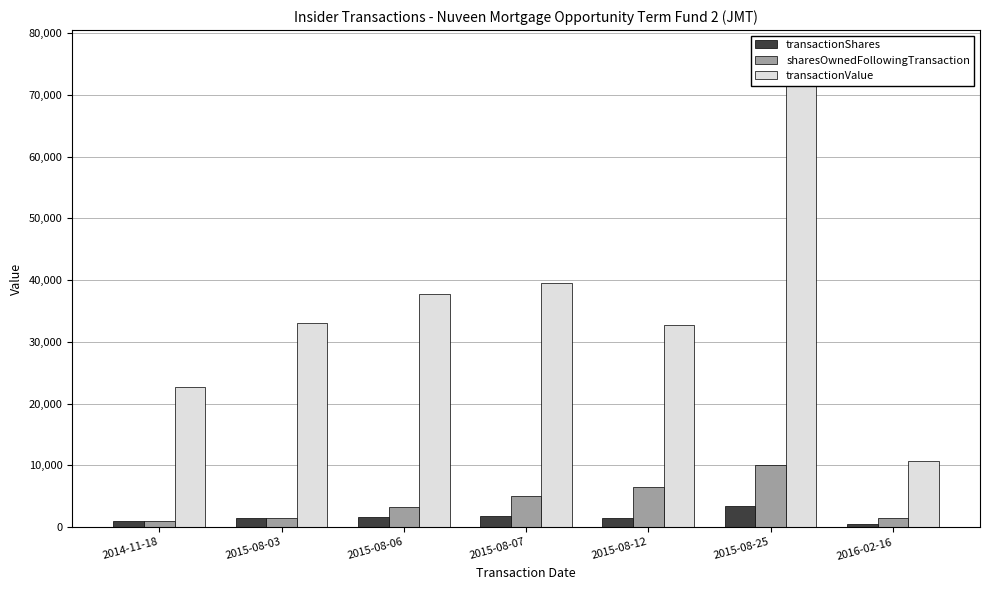

Which series changed the most between 2015-08-03 and 2015-08-06?

transactionValue